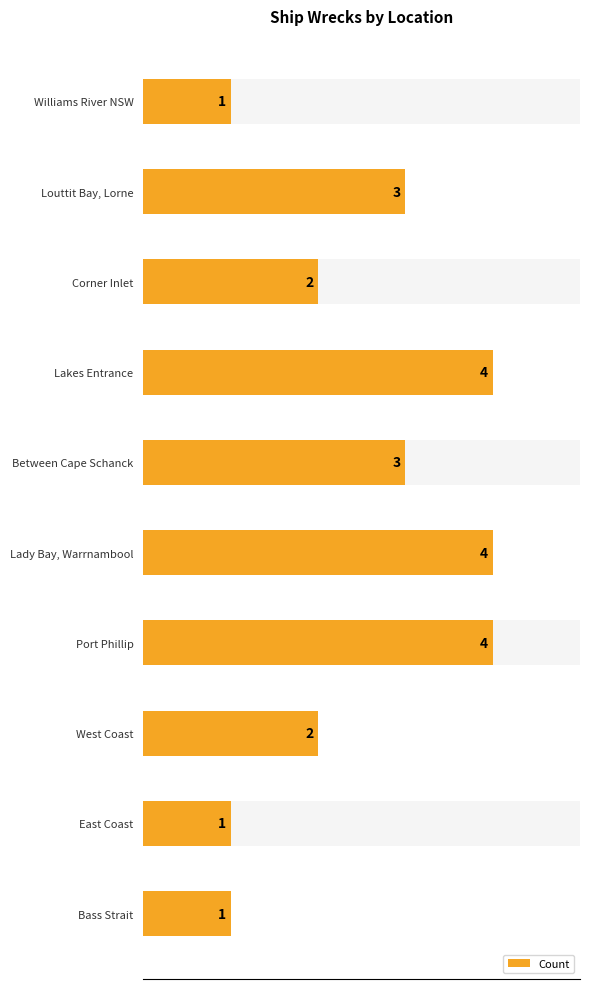

Reading left to right, what are all the values shown in this chart?

1	3	2	4	3	4	4	2	1	1